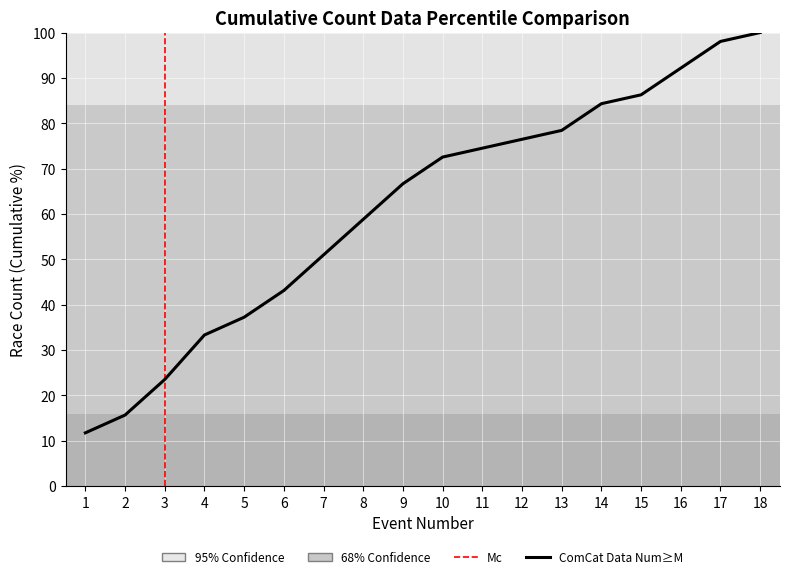

What is the sum of the values at 2 and 17?

113.7